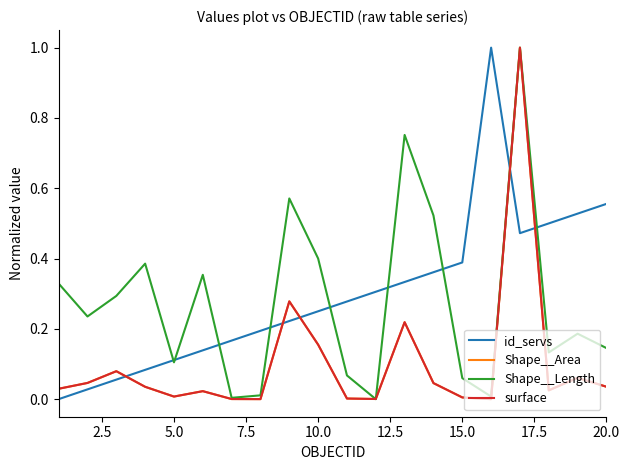

Does the chart display data point markers on the line(s)?

No